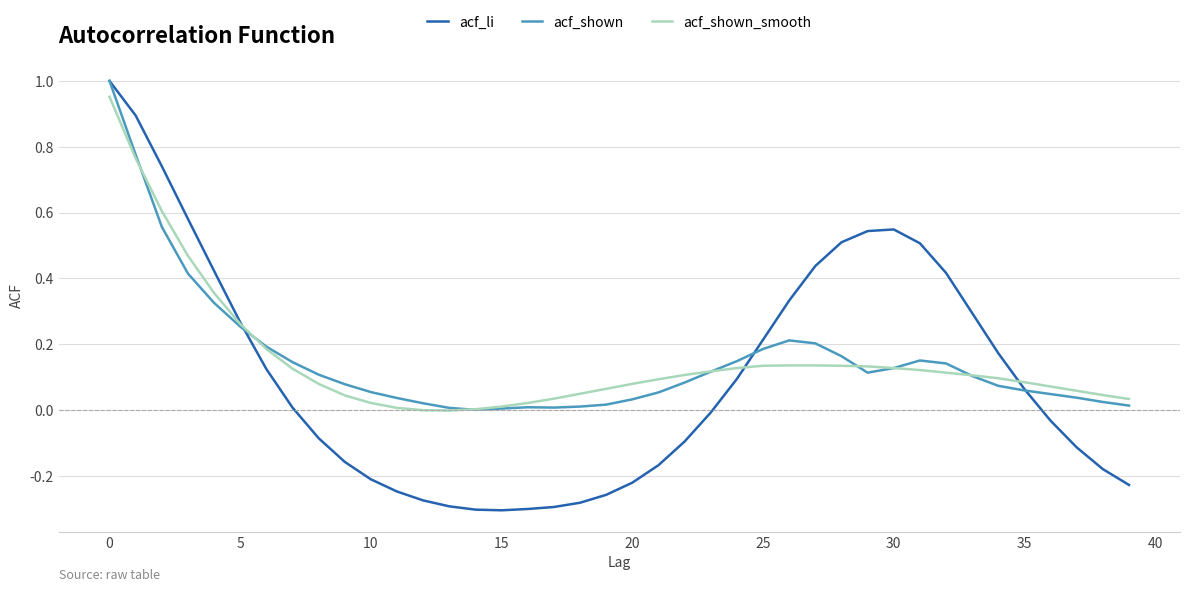

Is it true that acf_li equals 0.2 at 25?

True